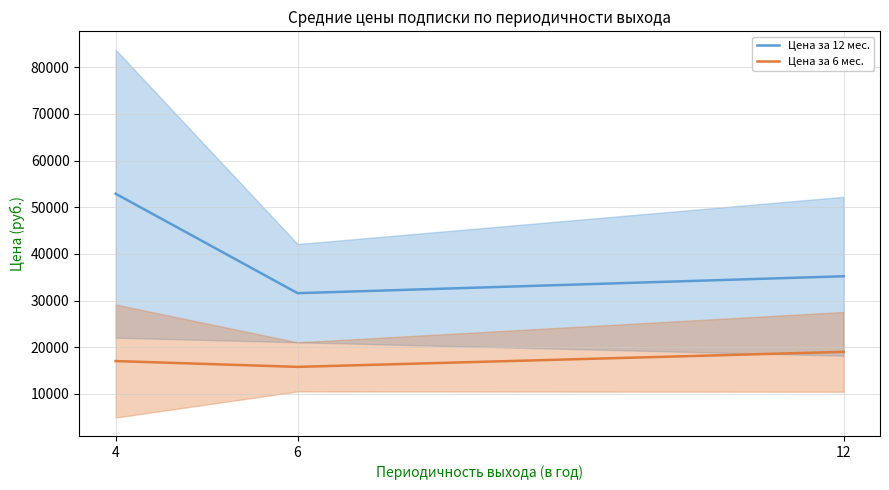

What is the lowest value of the Цена за 6 мес. series?

15795.0